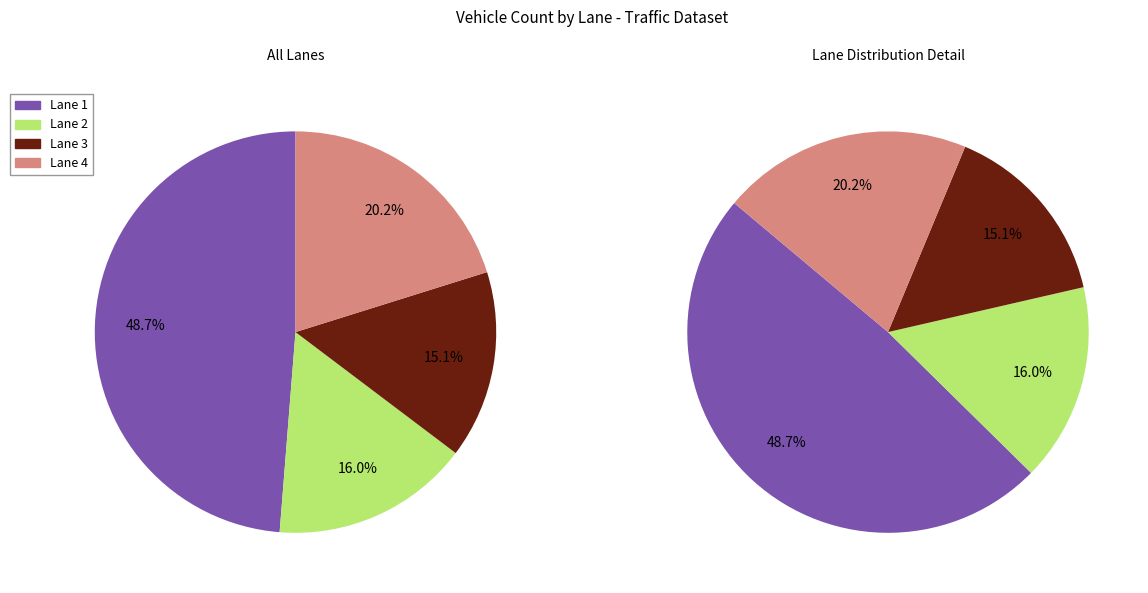

What is the largest slice in the pie chart?

Lane 1